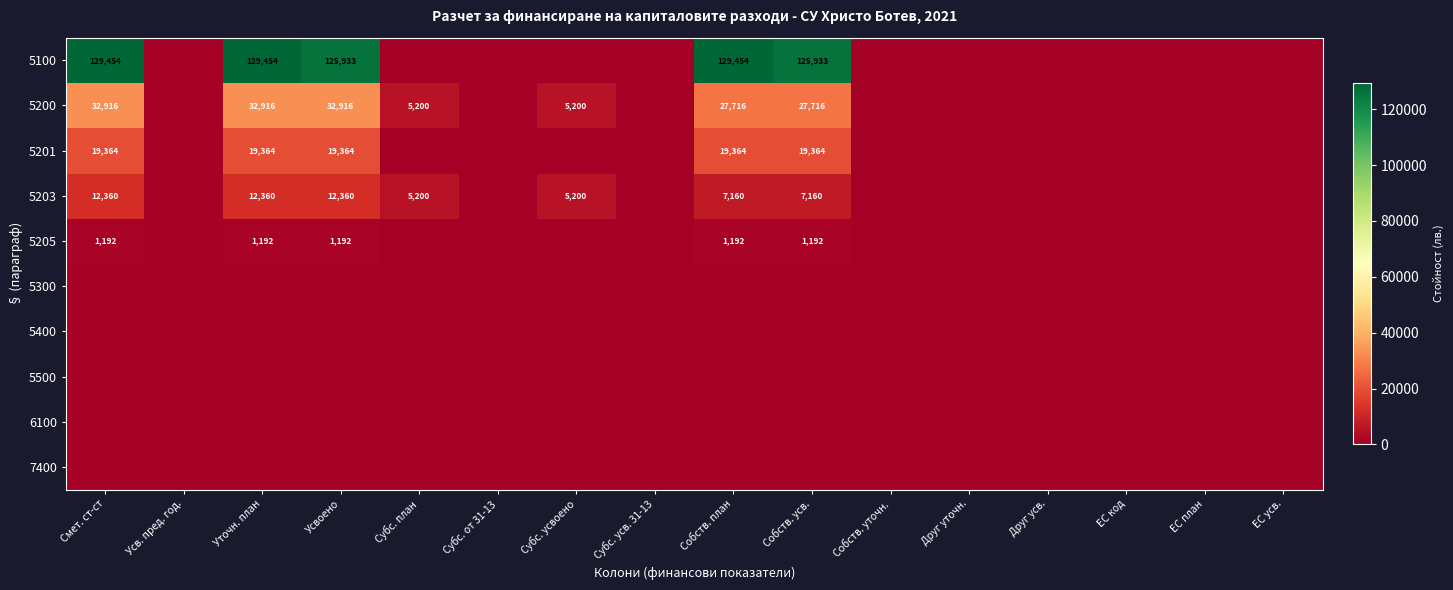

True or false: 5100 has a value of 129454 at Смет. ст-ст.

True